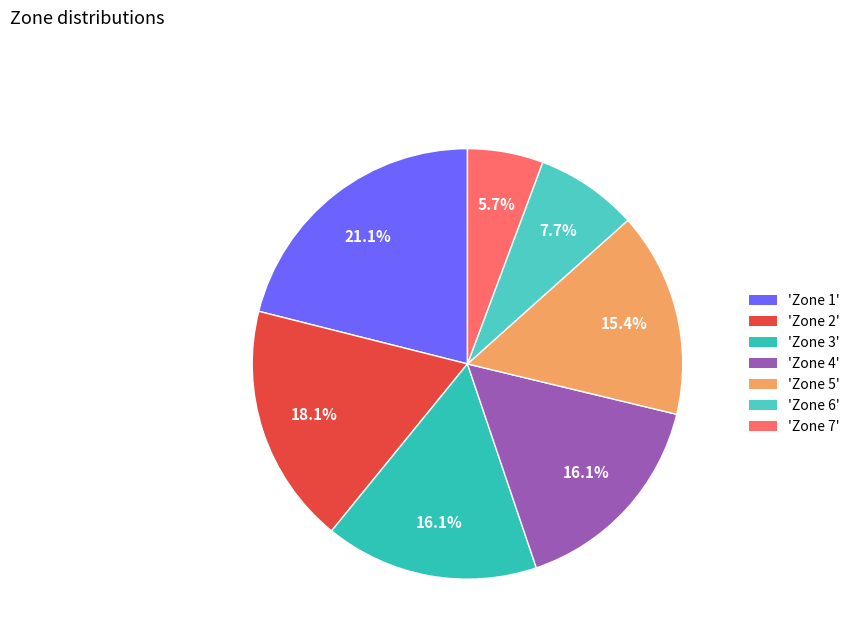

How many slices are in this pie chart?

7